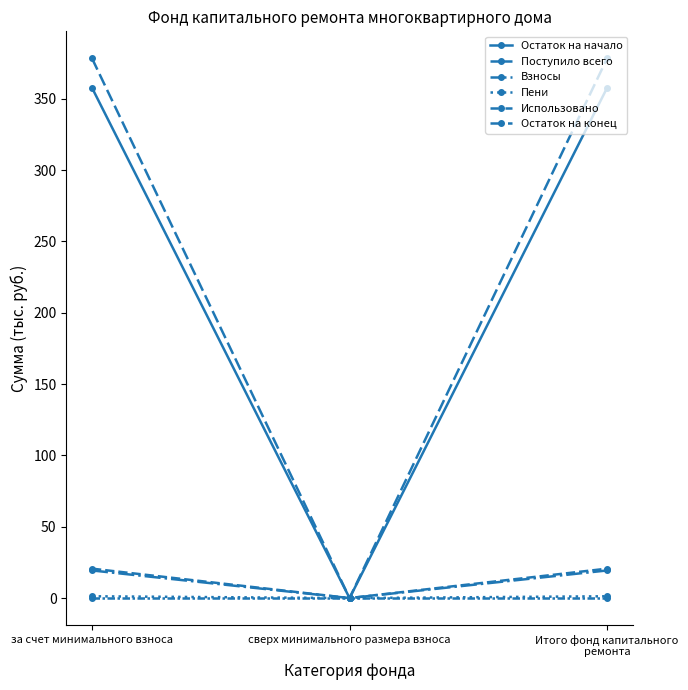

The value of Остаток на начало at Итого фонд капитального ремонта is 582.2. True or false?

False